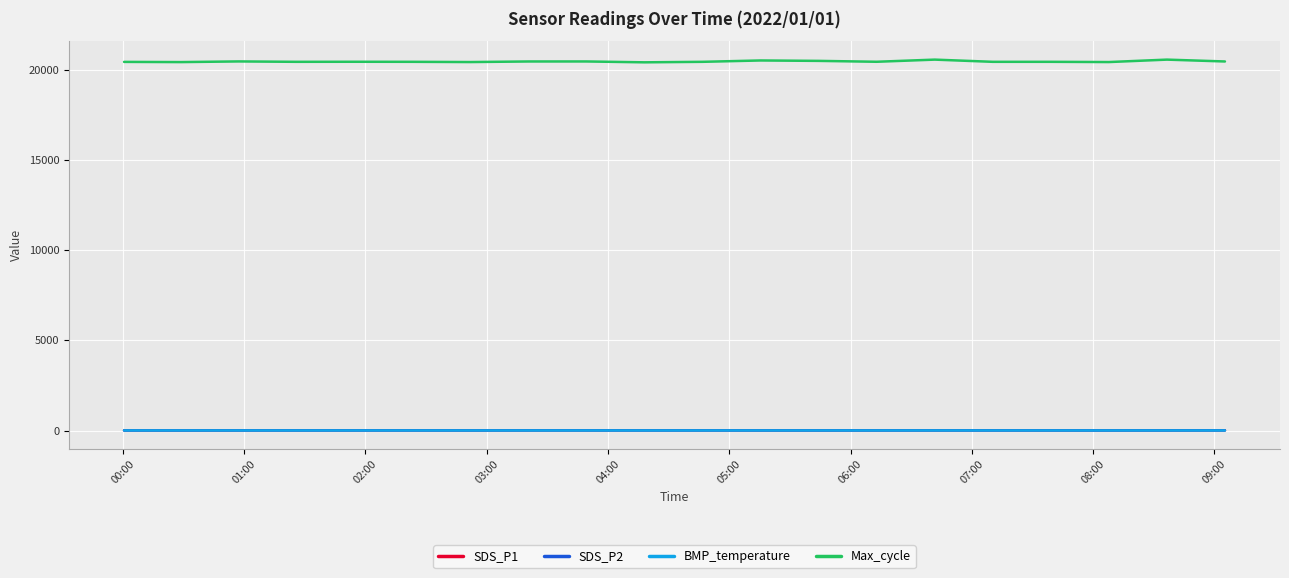

What is the maximum value for SDS_P2?

8.2